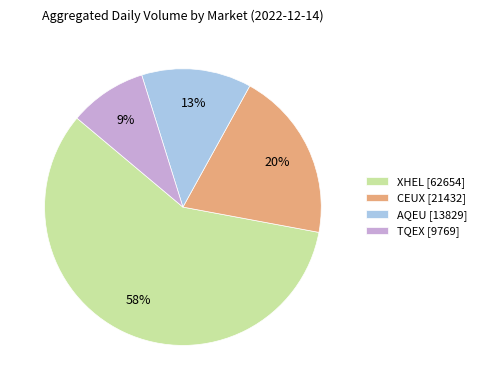

What is the ratio of the value at CEUX to the value at TQEX?

2.2